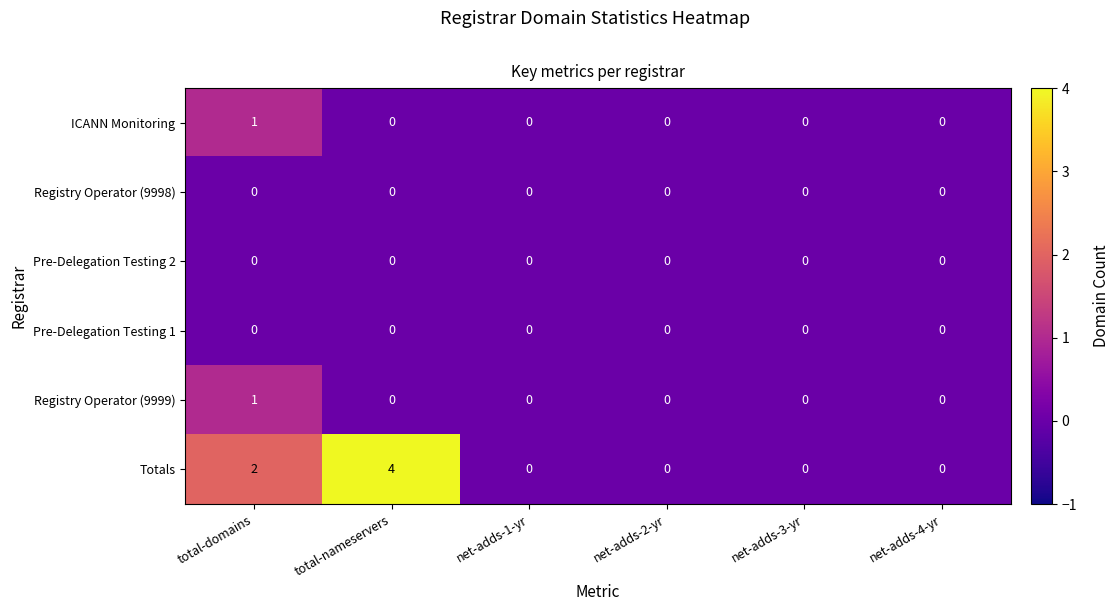

What is the total value across all series at total-nameservers?

4